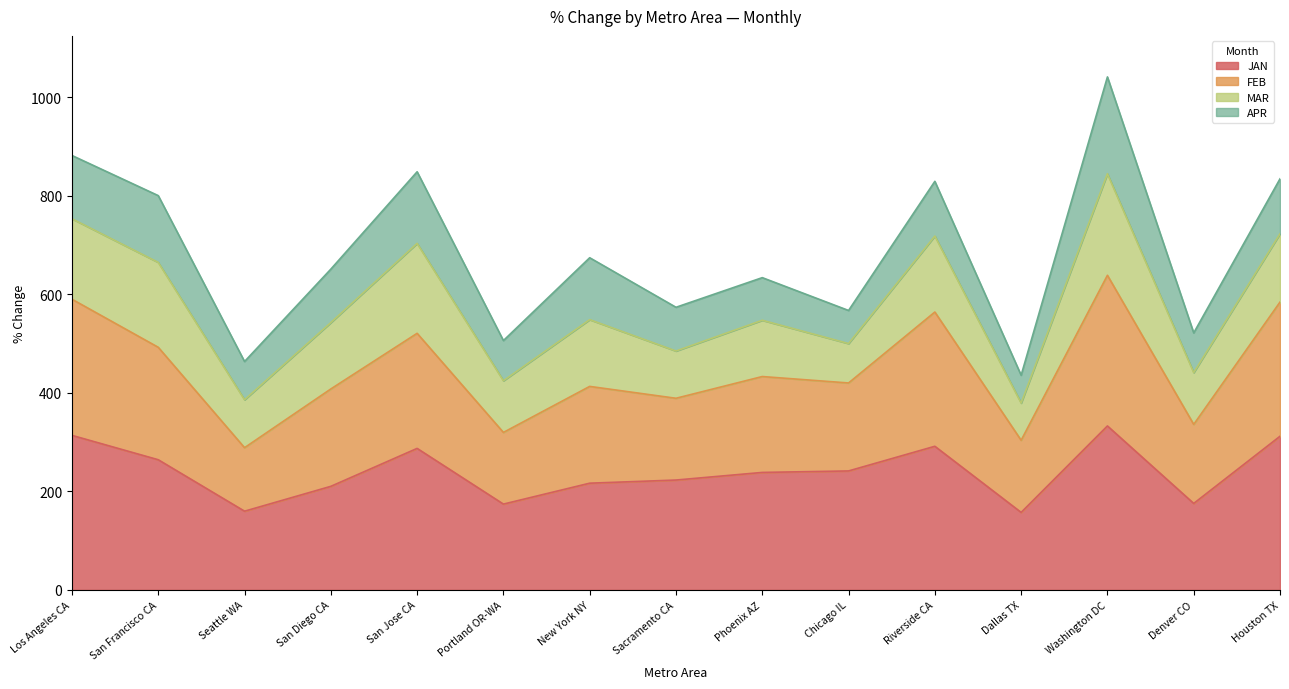

Read the JAN value at Washington DC.

332.8